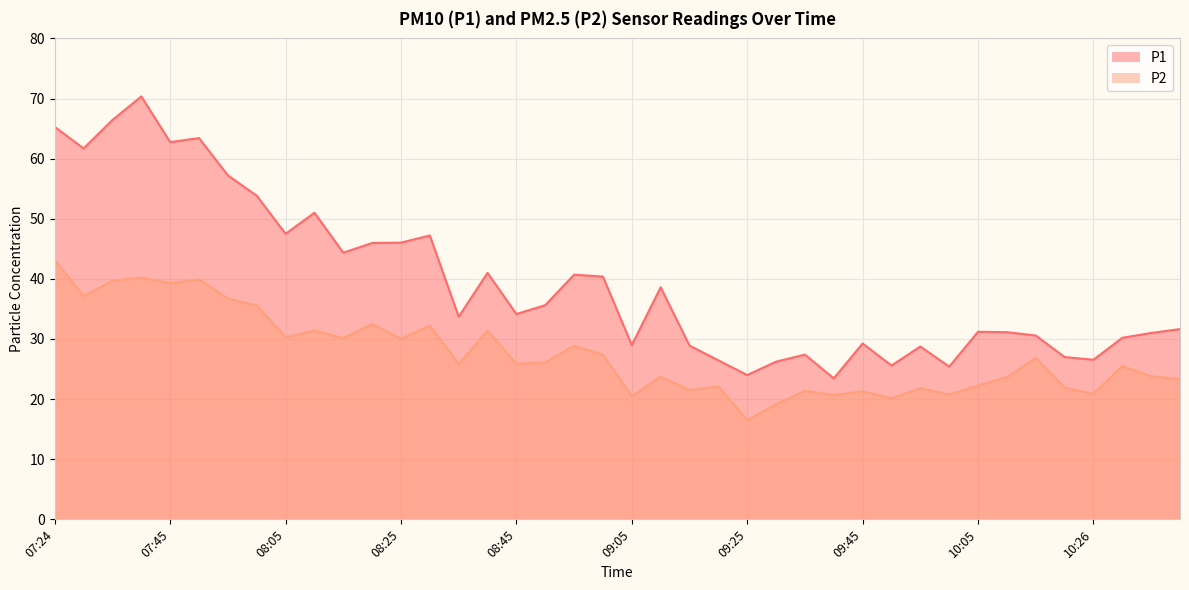

At which category is the sum across all series the highest?

07:40